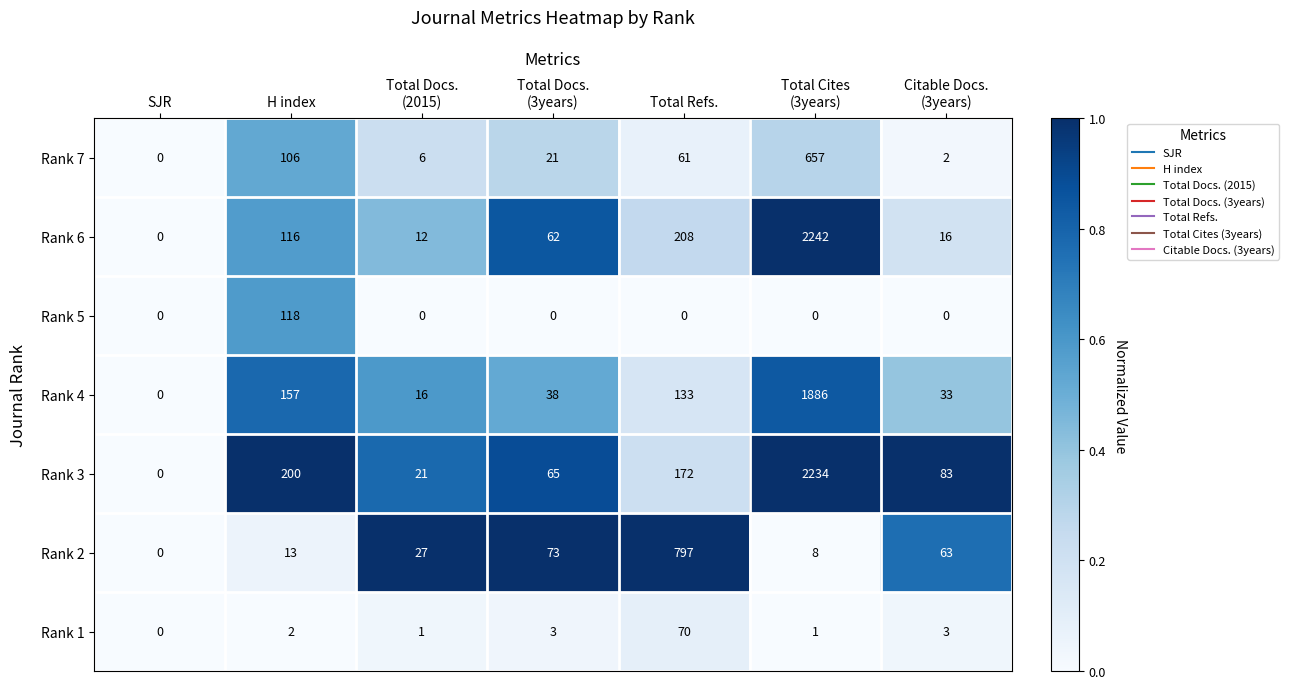

What is the total value across all series at Total Docs.
(3years)?

262